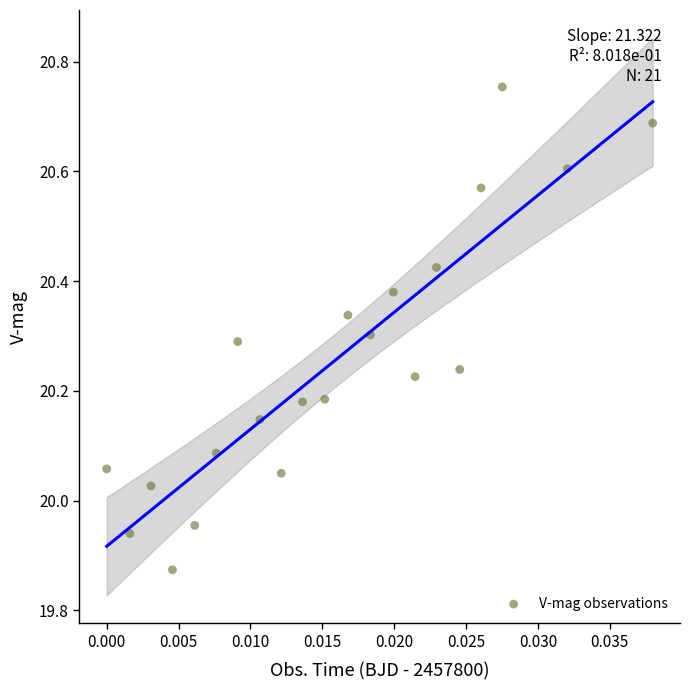

What is the range of Y values (max minus min)?

0.9